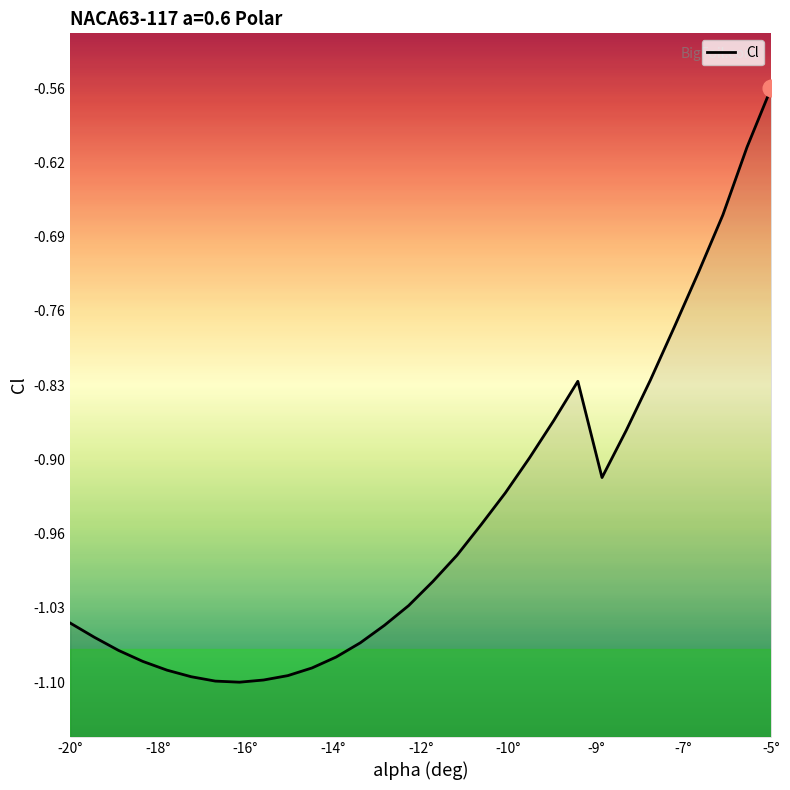

What is the value of the 12th point from the left?

-1.1